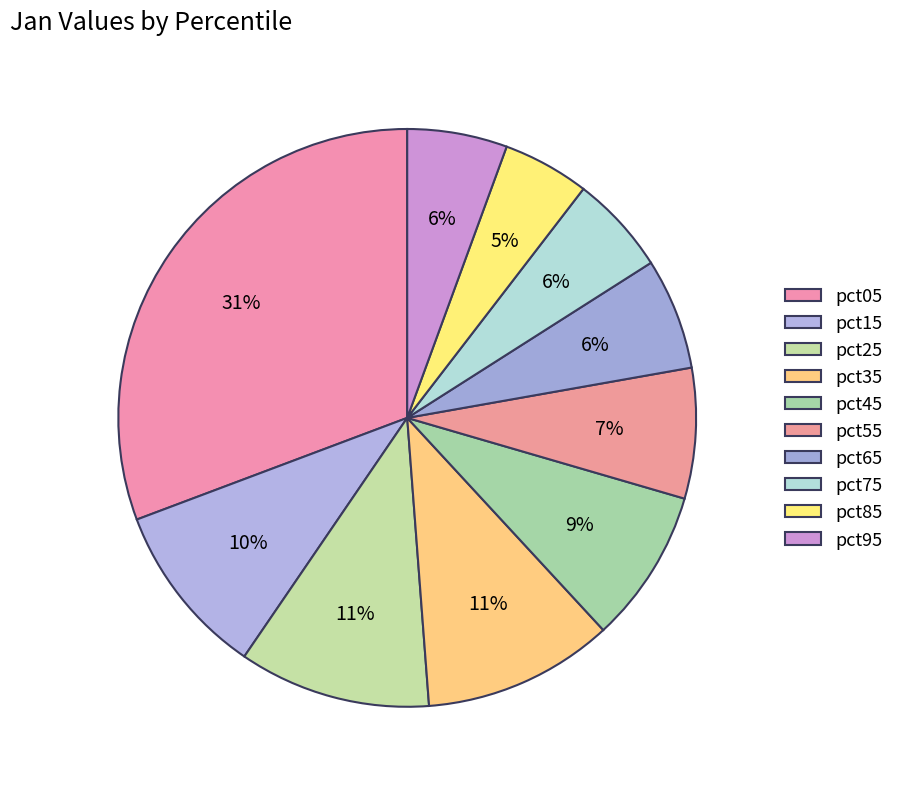

How many segments does this pie chart have?

10